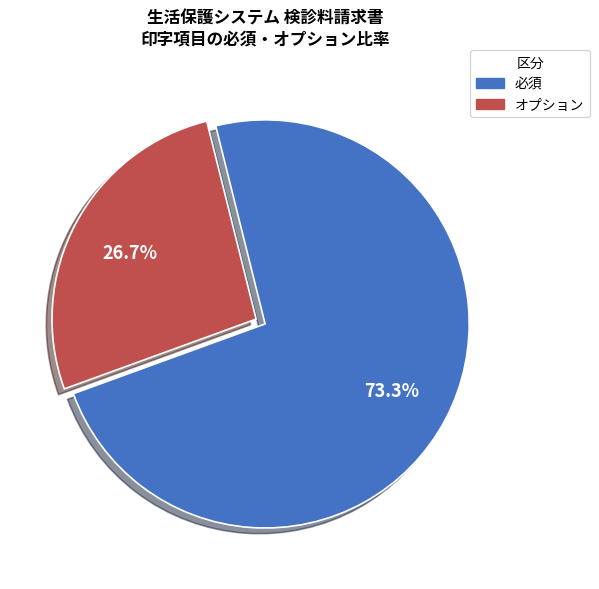

What is the majority slice?

必須